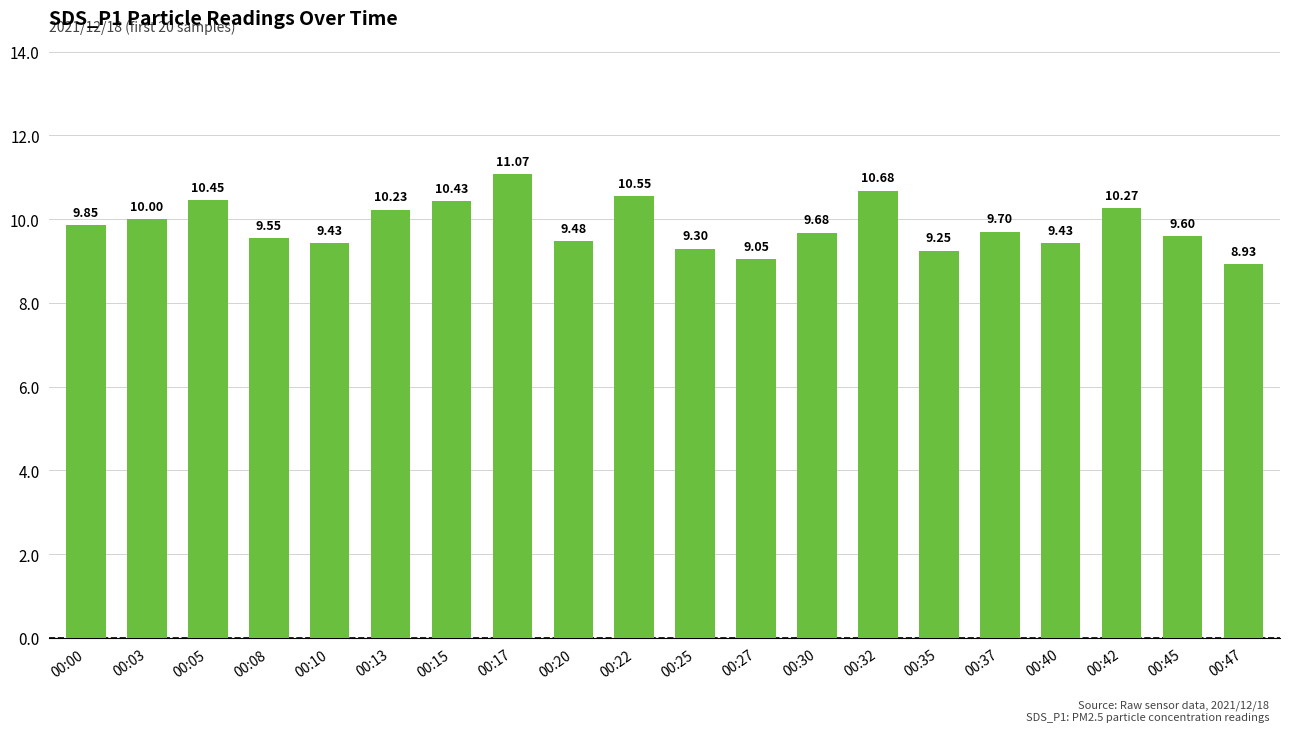

What is the greatest value displayed?

11.1